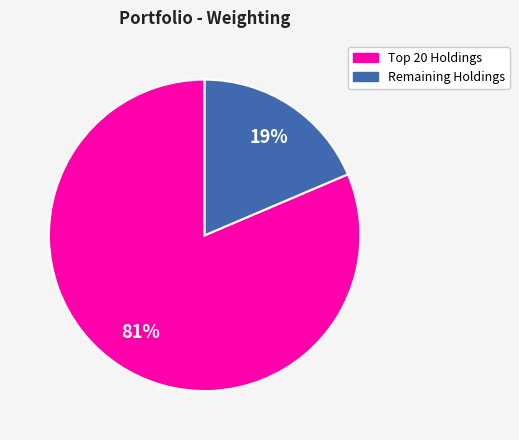

Is there a majority slice in this chart?

Yes